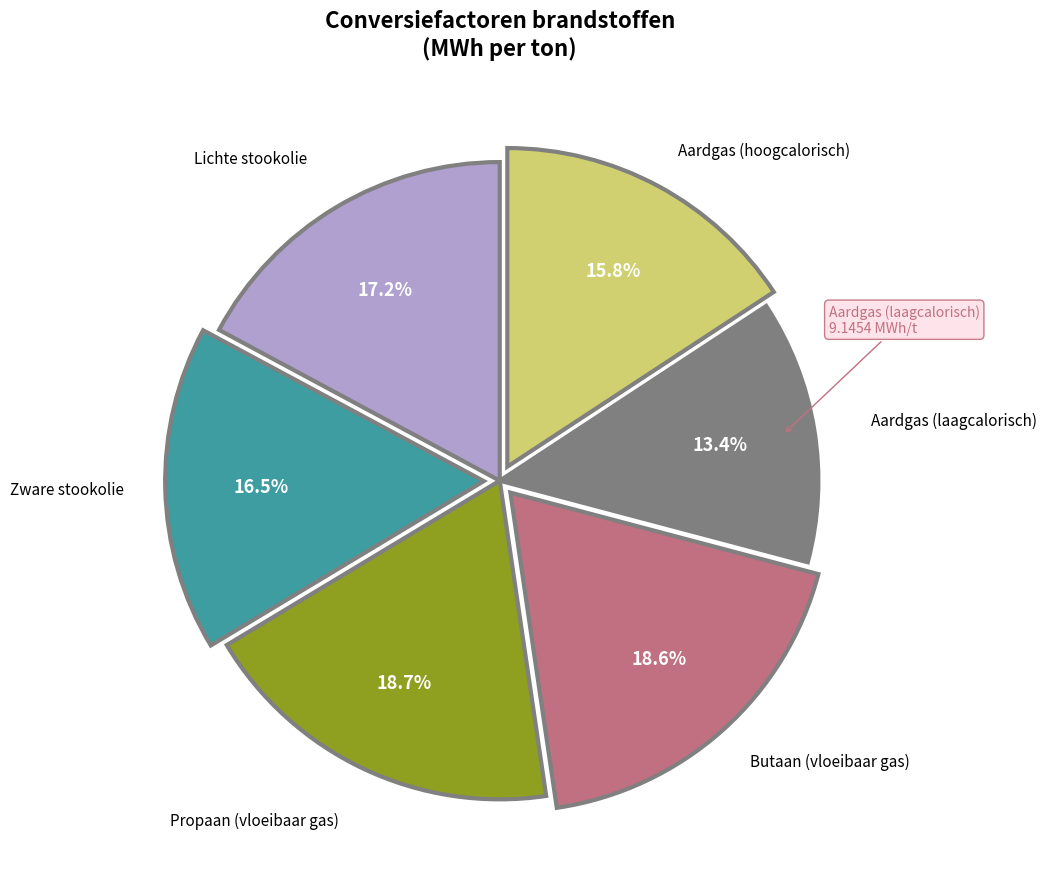

The Butaan (vloeibaar gas) slice represents 31% of the pie. True or false?

False